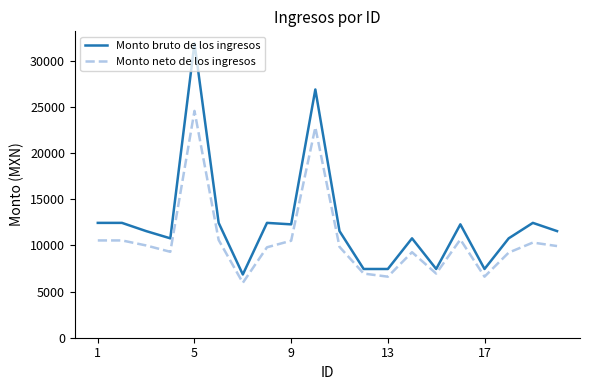

List the series in order of their overall mean, highest first.

Monto bruto de los ingresos, Monto neto de los ingresos